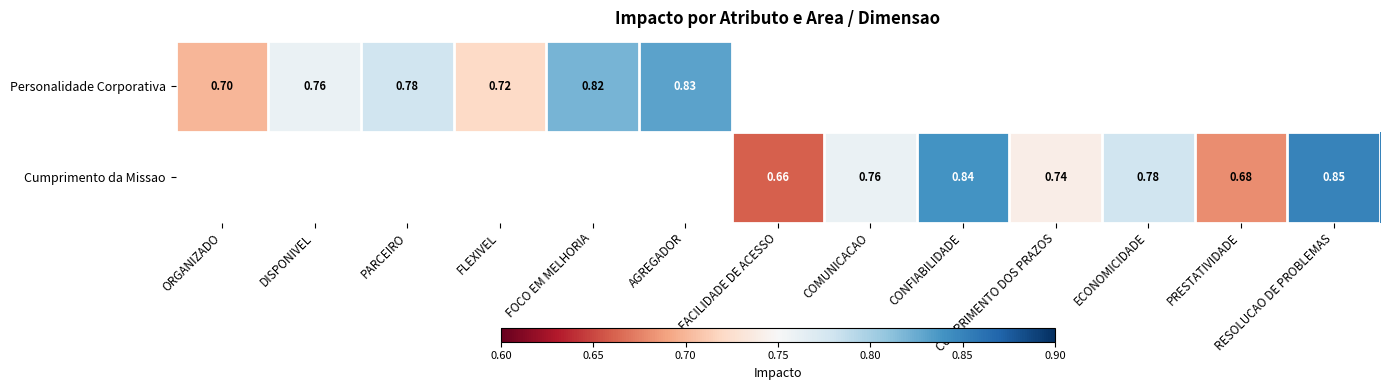

Is the value of Personalidade Corporativa at ORGANIZADO greater than the value of Cumprimento da Missao at FACILIDADE DE ACESSO?

Yes